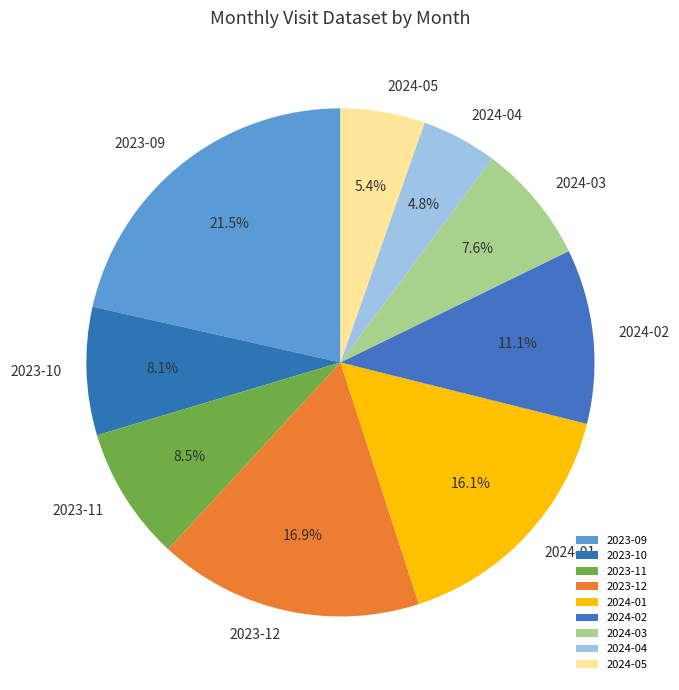

Combined, do 2023-09 and 2024-01 account for over 50%?

No